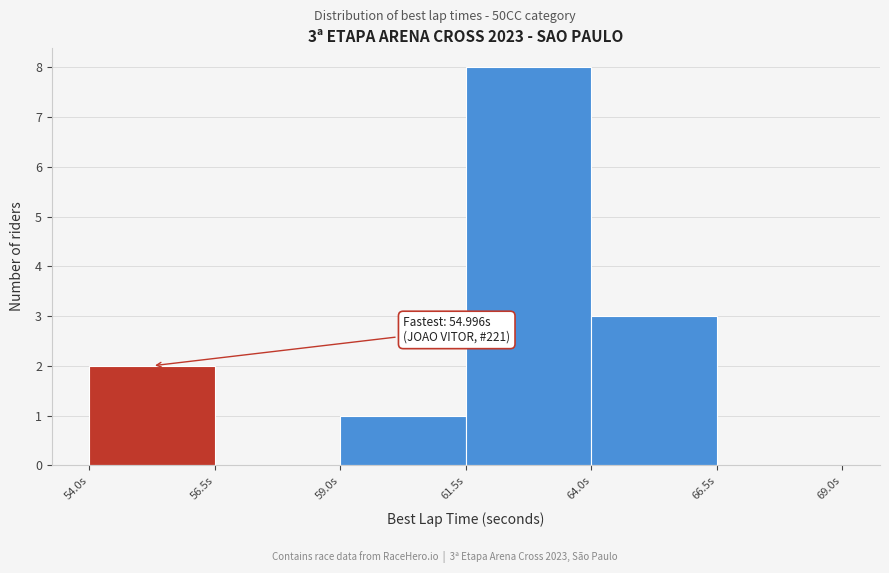

Which range on the x-axis has the tallest bar?

61.5 to 64.0